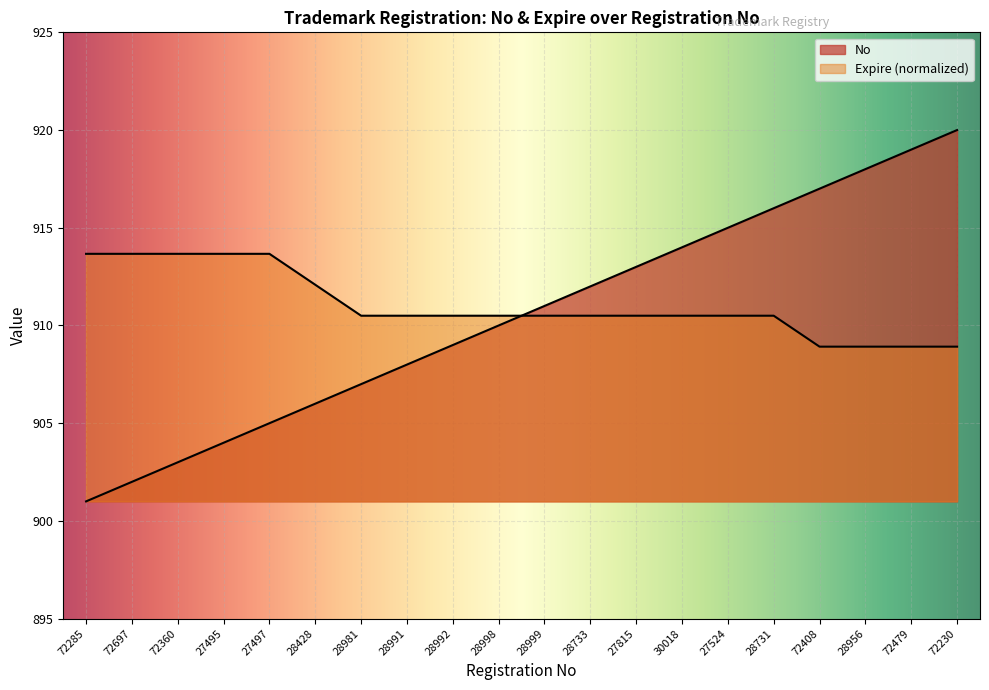

Reading left to right, list all the values displayed in this chart.

No: 901.0	902.0	903.0	904.0	905.0	906.0	907.0	908.0	909.0	910.0	911.0	912.0	913.0	914.0	915.0	916.0	917.0	918.0	919.0	920.0
Expire: 913.7	913.7	913.7	913.7	913.7	912.1	910.5	910.5	910.5	910.5	910.5	910.5	910.5	910.5	910.5	910.5	908.9	908.9	908.9	908.9